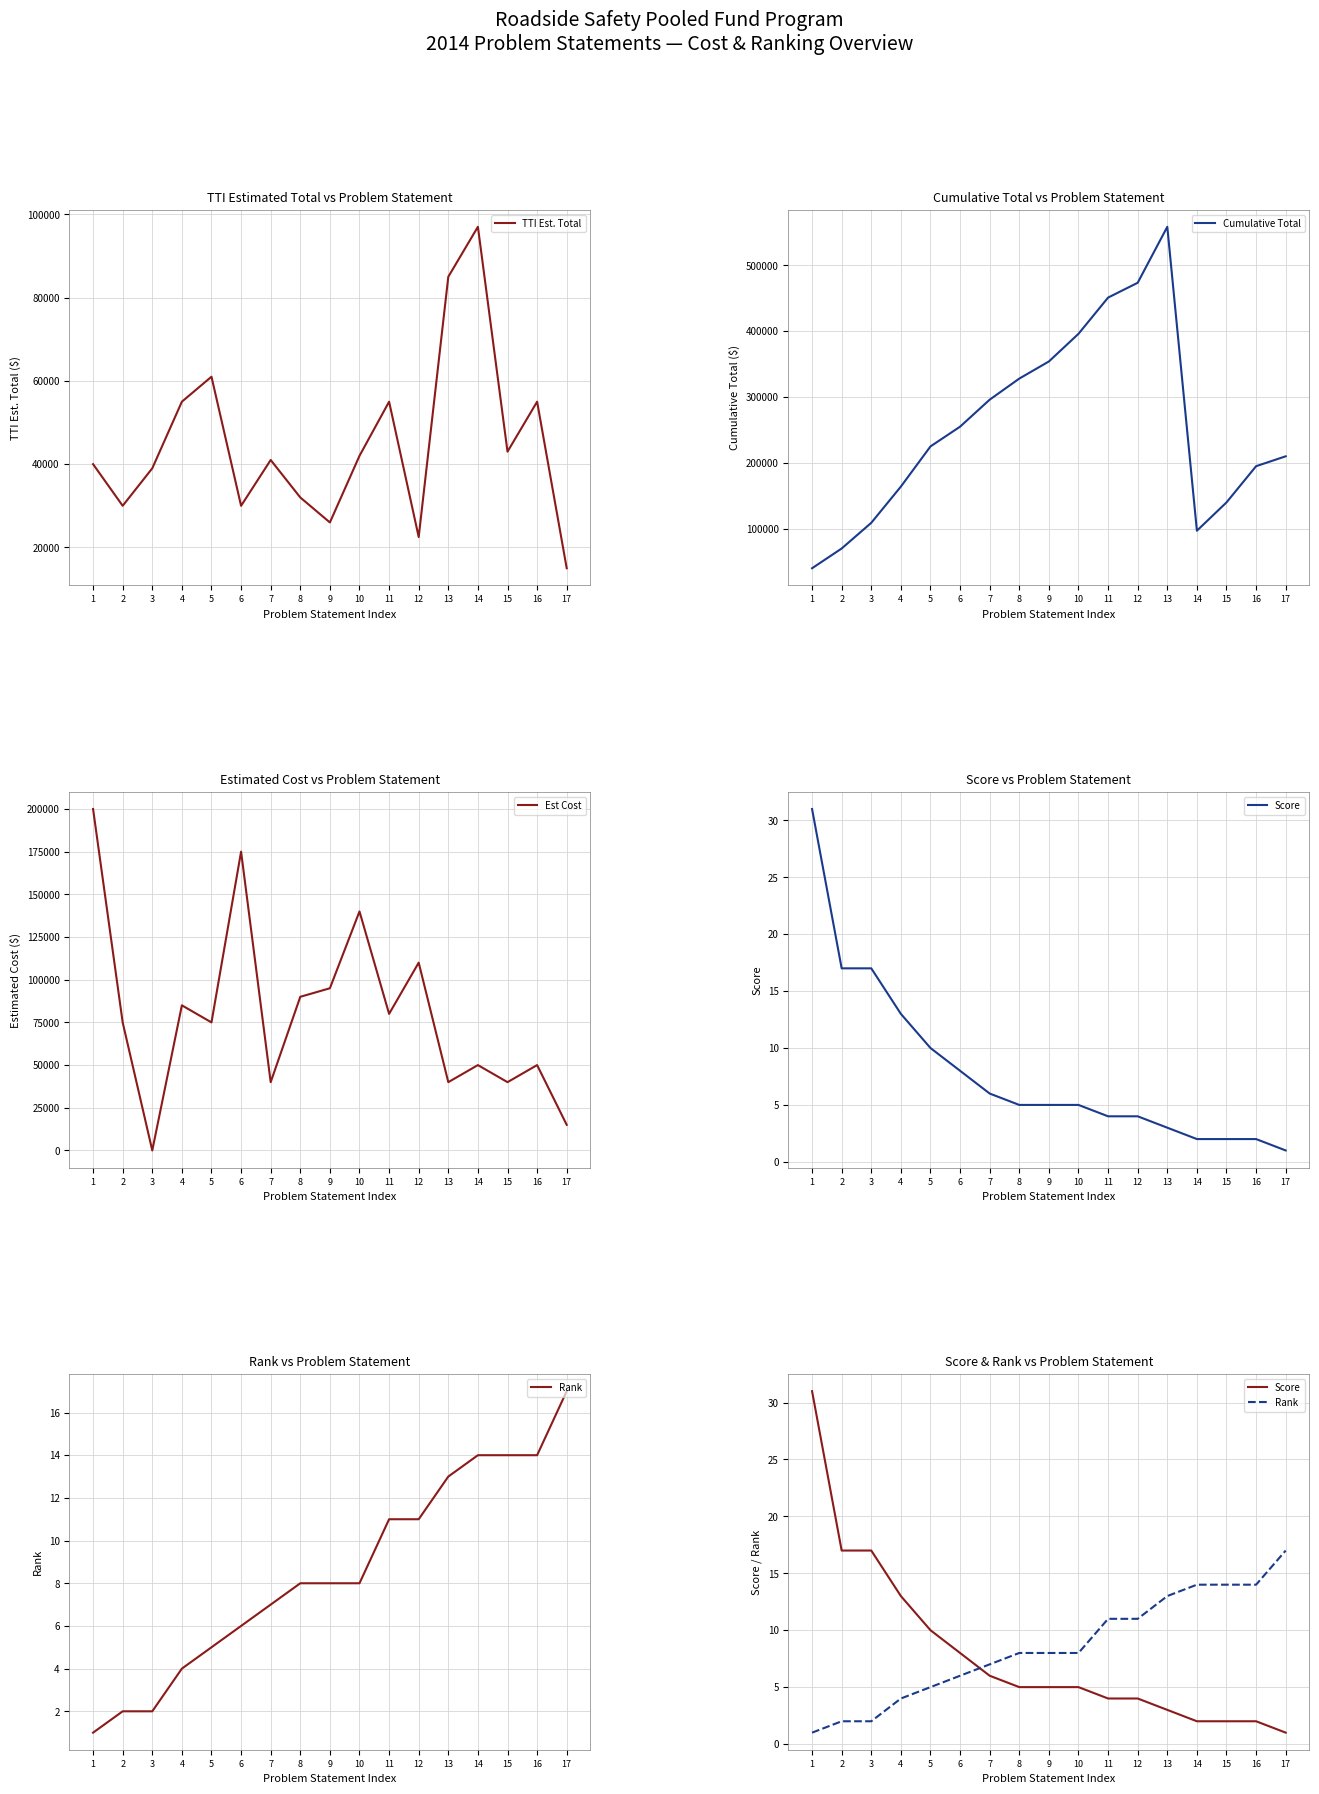

Read the Score value at 1, to the nearest 5.

30